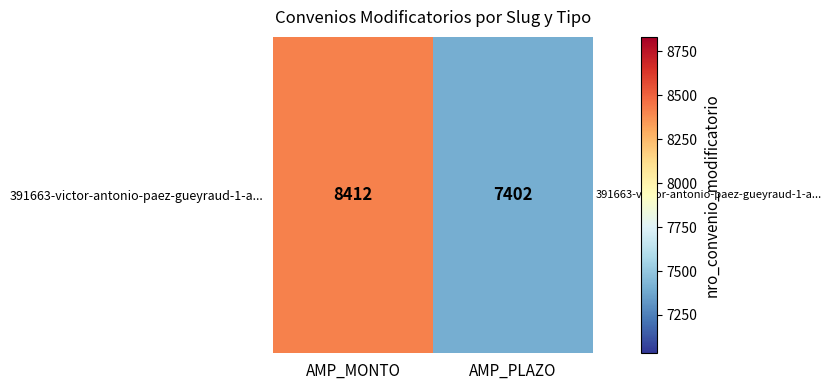

What is the ratio of the value at AMP_PLAZO to the value at AMP_MONTO?

0.9